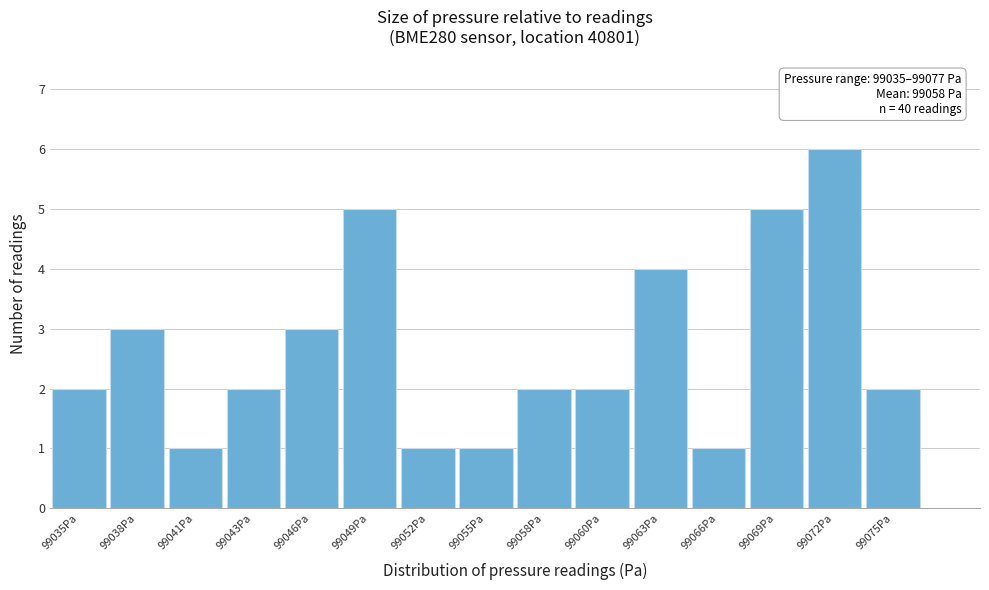

Reading left to right, what are all the values shown in this chart?

2	3	1	2	3	5	1	1	2	2	4	1	5	6	2